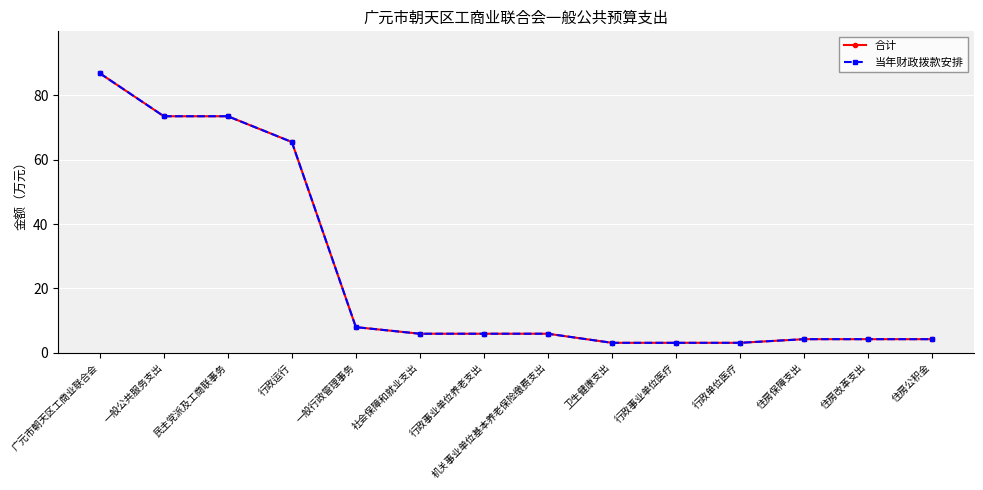

Where does the 合计 series first go above 5?

广元市朝天区工商业联合会